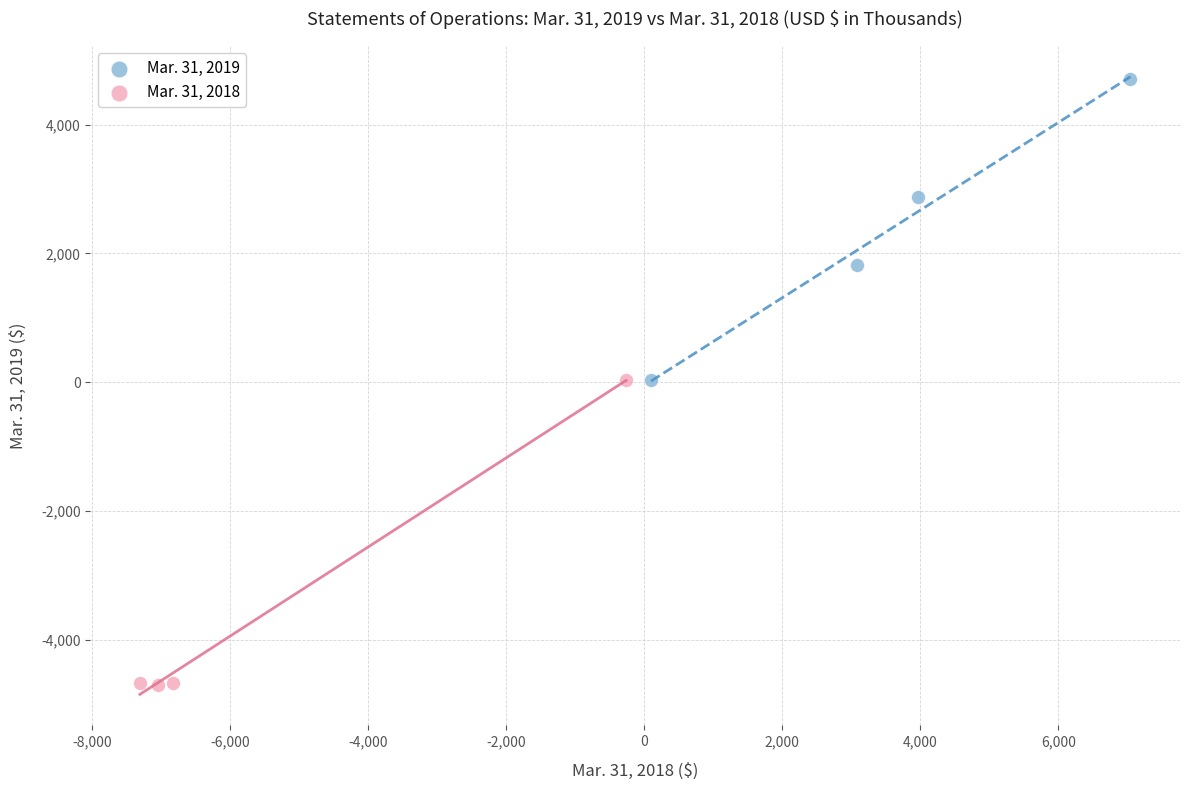

What are all the series names shown in the legend?

Mar. 31, 2019, Mar. 31, 2018